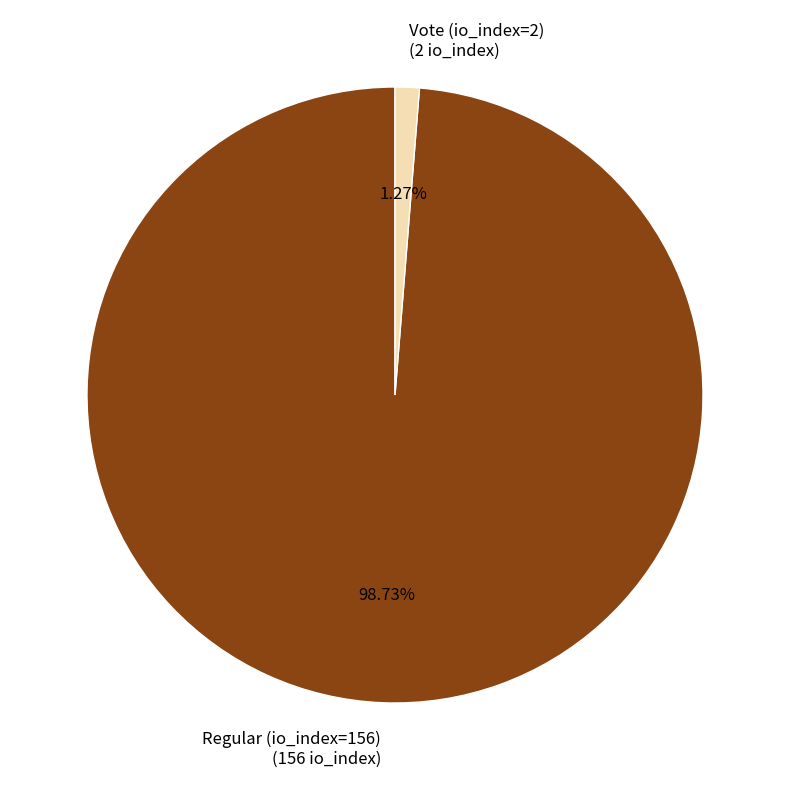

Between Regular (io_index=156) and Vote (io_index=2), which is larger?

Regular (io_index=156)